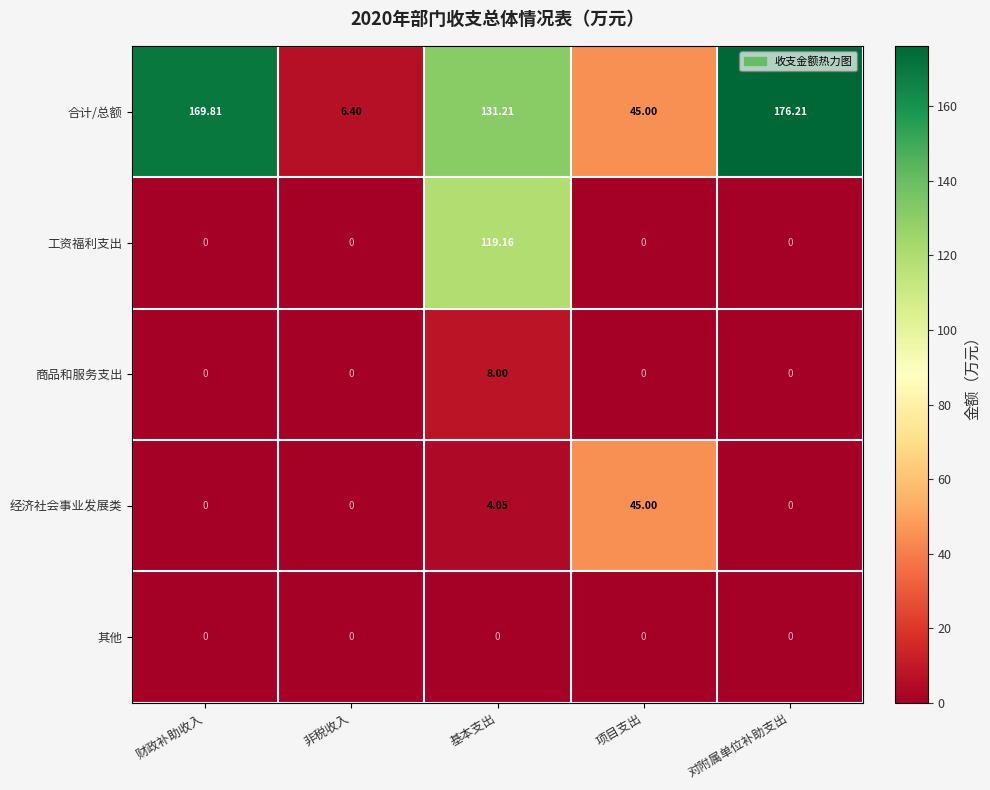

Is the value of 工资福利支出 at 非税收入 greater than the value of 合计/总额 at 财政补助收入?

No